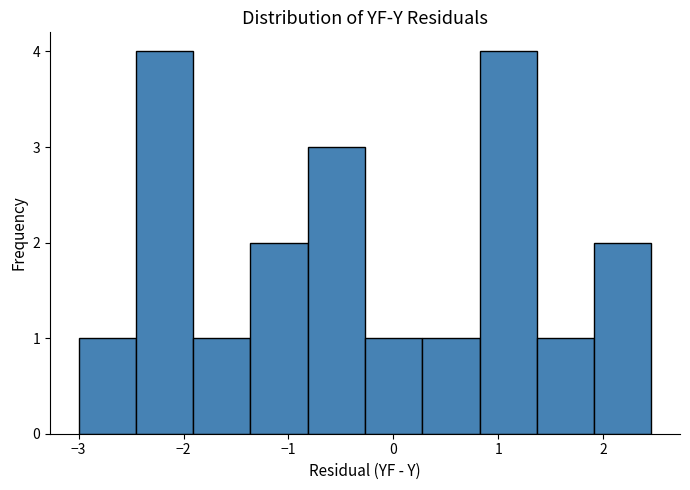

Reading left to right, list every bar in this chart as the range it spans on the x-axis followed by its height. Neither the bar edges nor the heights are printed on the chart, so give them approximately, as read against the axes.

-3.0 to -2.5: 1
-2.5 to -1.9: 4
-1.9 to -1.4: 1
-1.4 to -0.8: 2
-0.8 to -0.3: 3
-0.3 to 0.3: 1
0.3 to 0.8: 1
0.8 to 1.4: 4
1.4 to 1.9: 1
1.9 to 2.5: 2